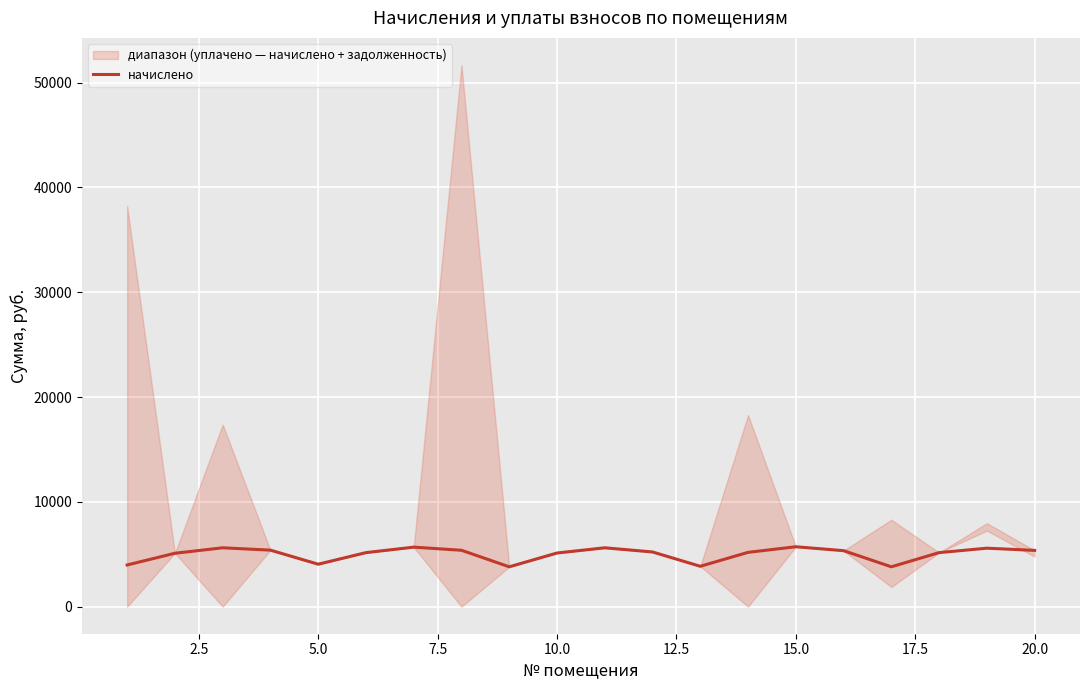

What is the minimum value for начислено?

3800.5